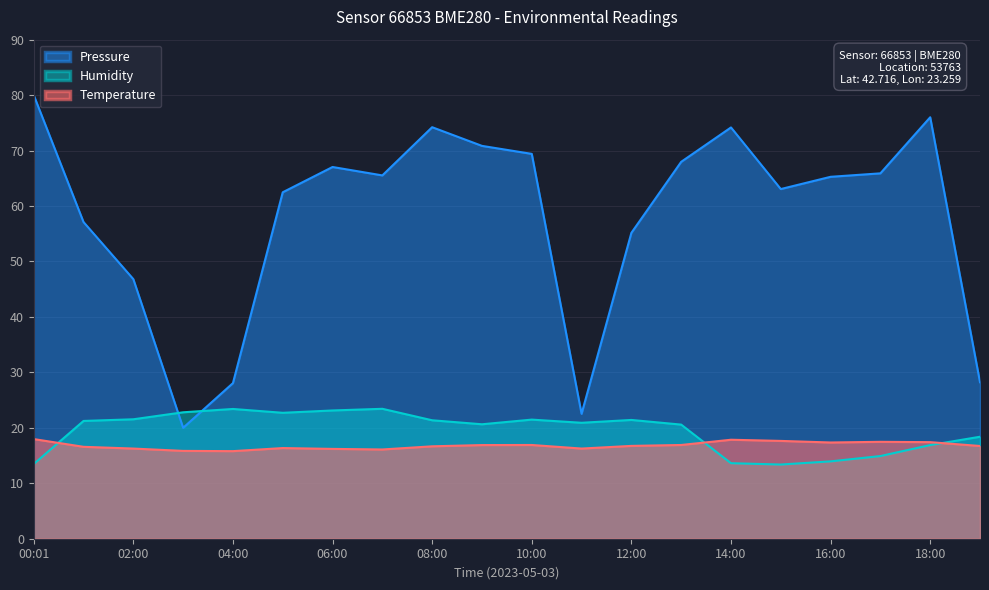

What is the lowest value of the Pressure series?

20.0